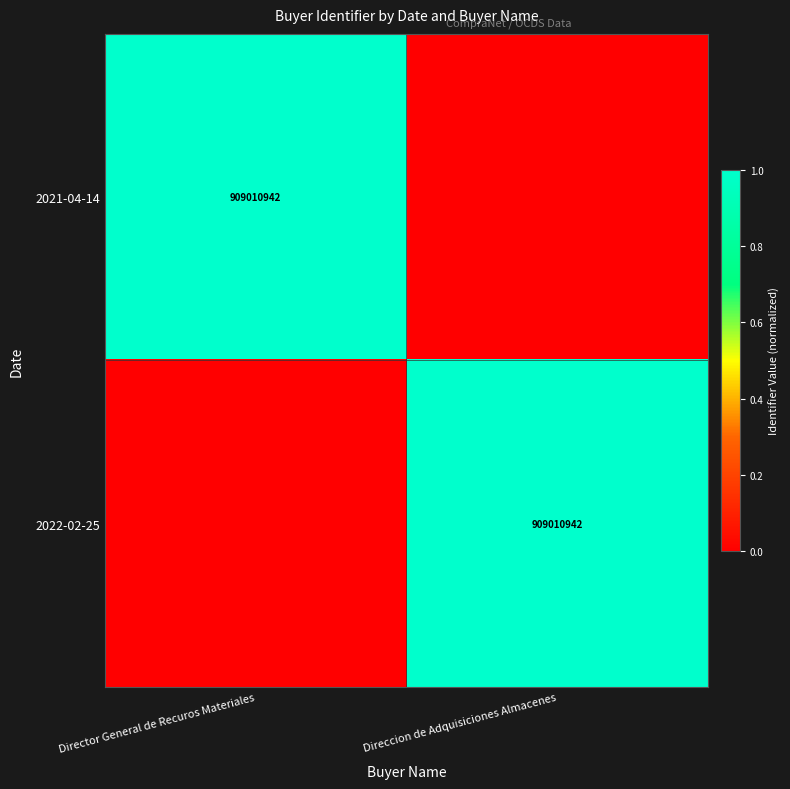

Count the number of data series in this chart.

2